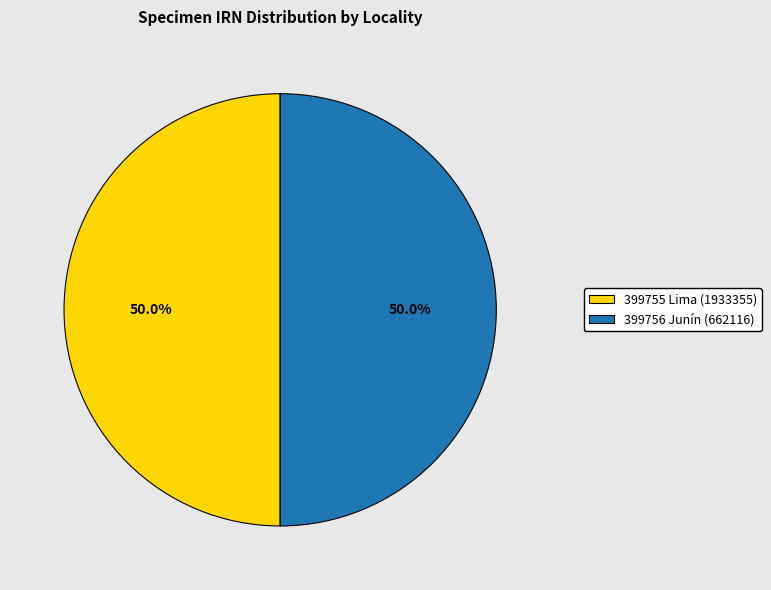

Approximately how many times larger is the value at 399755 Lima (1933355) compared to 399756 Junín (662116)?

1.0